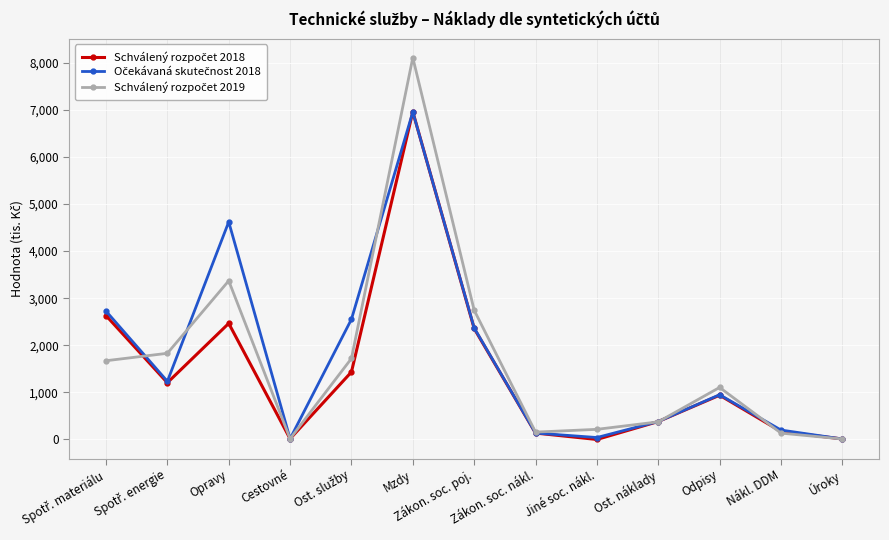

Which category has the highest value across all series?

Mzdy